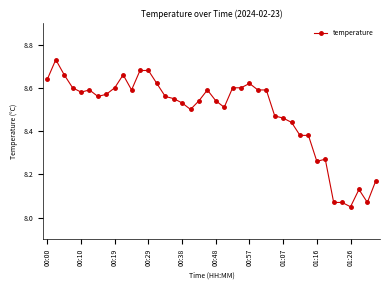

True or false: there are more than 2 points higher than both neighbors.

True